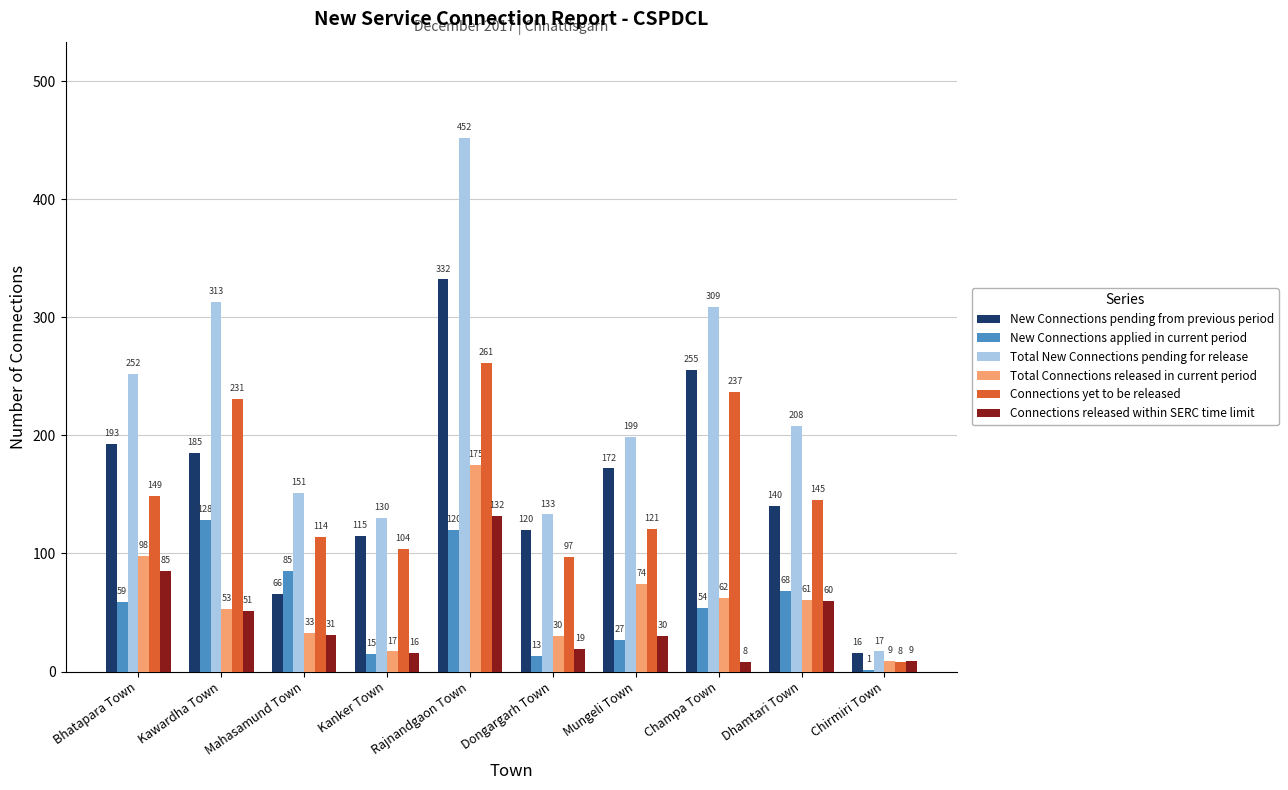

Is it true that Connections released within SERC time limit equals 16 at Dhamtari Town?

False